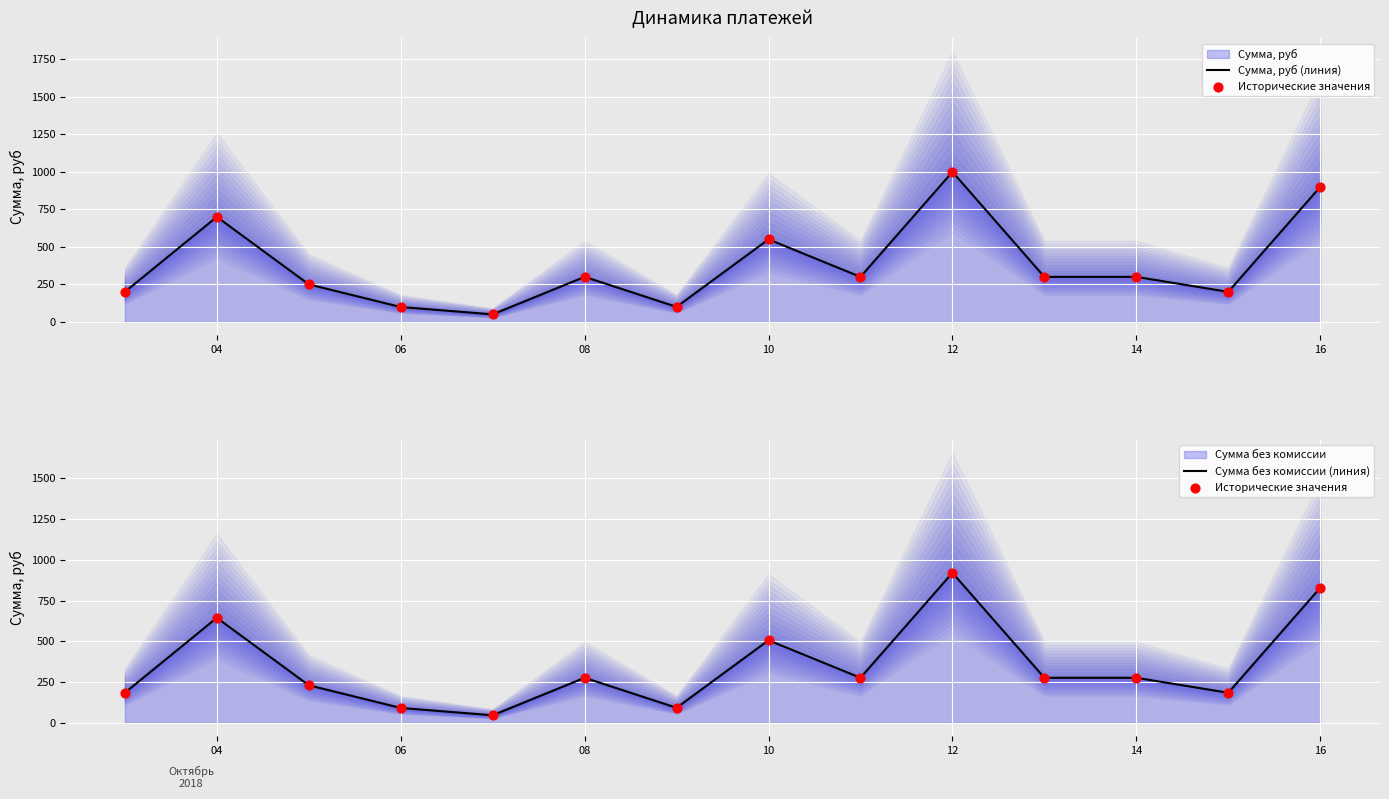

Is the value of Сумма без комиссии (линия) at 8 greater than the value of Исторические значения at 14?

No